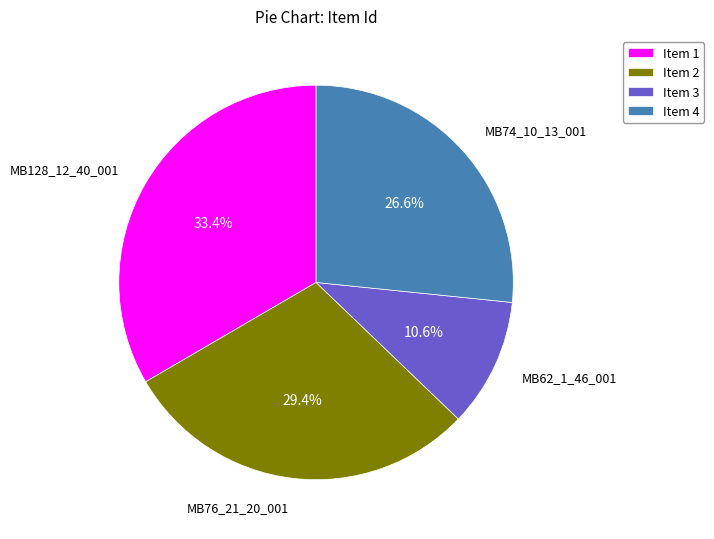

How many segments does this pie chart have?

4